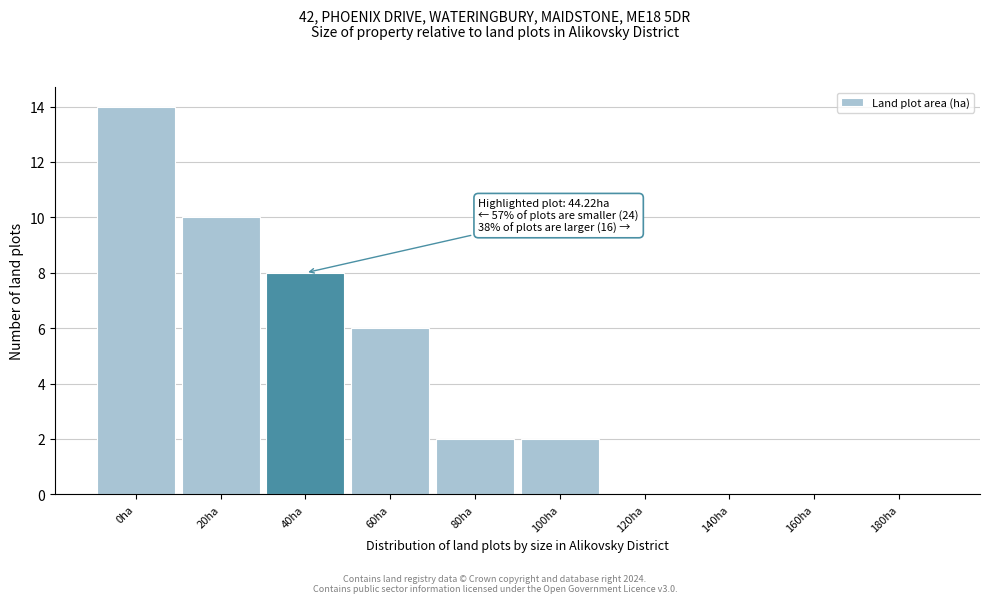

Reading right to left, what are all the values shown in this chart?

180ha=0	160ha=0	140ha=0	120ha=0	100ha=2	80ha=2	60ha=6	40ha=8	20ha=10	0ha=14